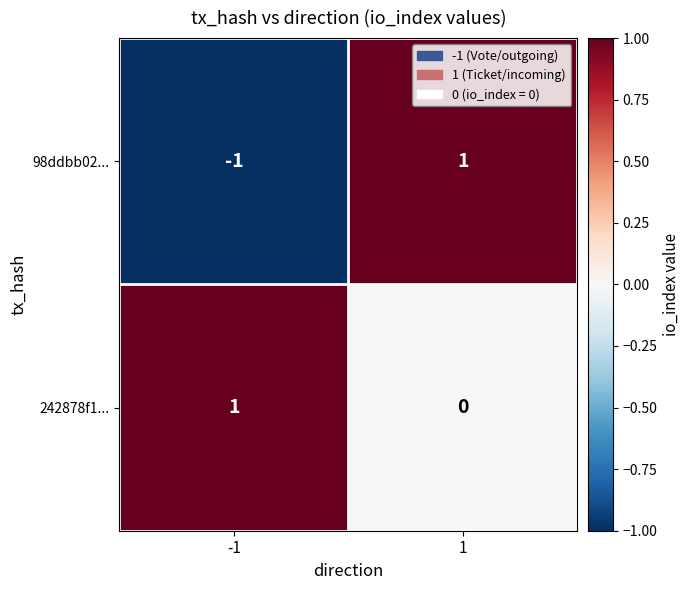

At -1, list the series in order from largest to smallest.

242878f1..., 98ddbb02...